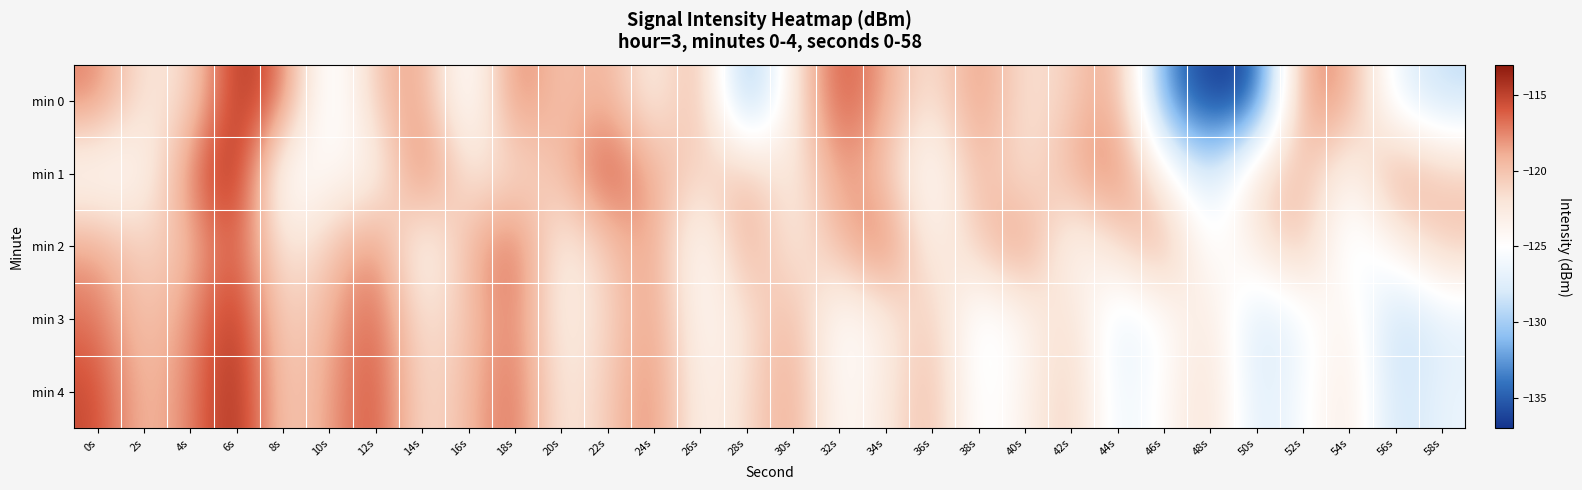

At which category is the sum across all series the highest?

6s